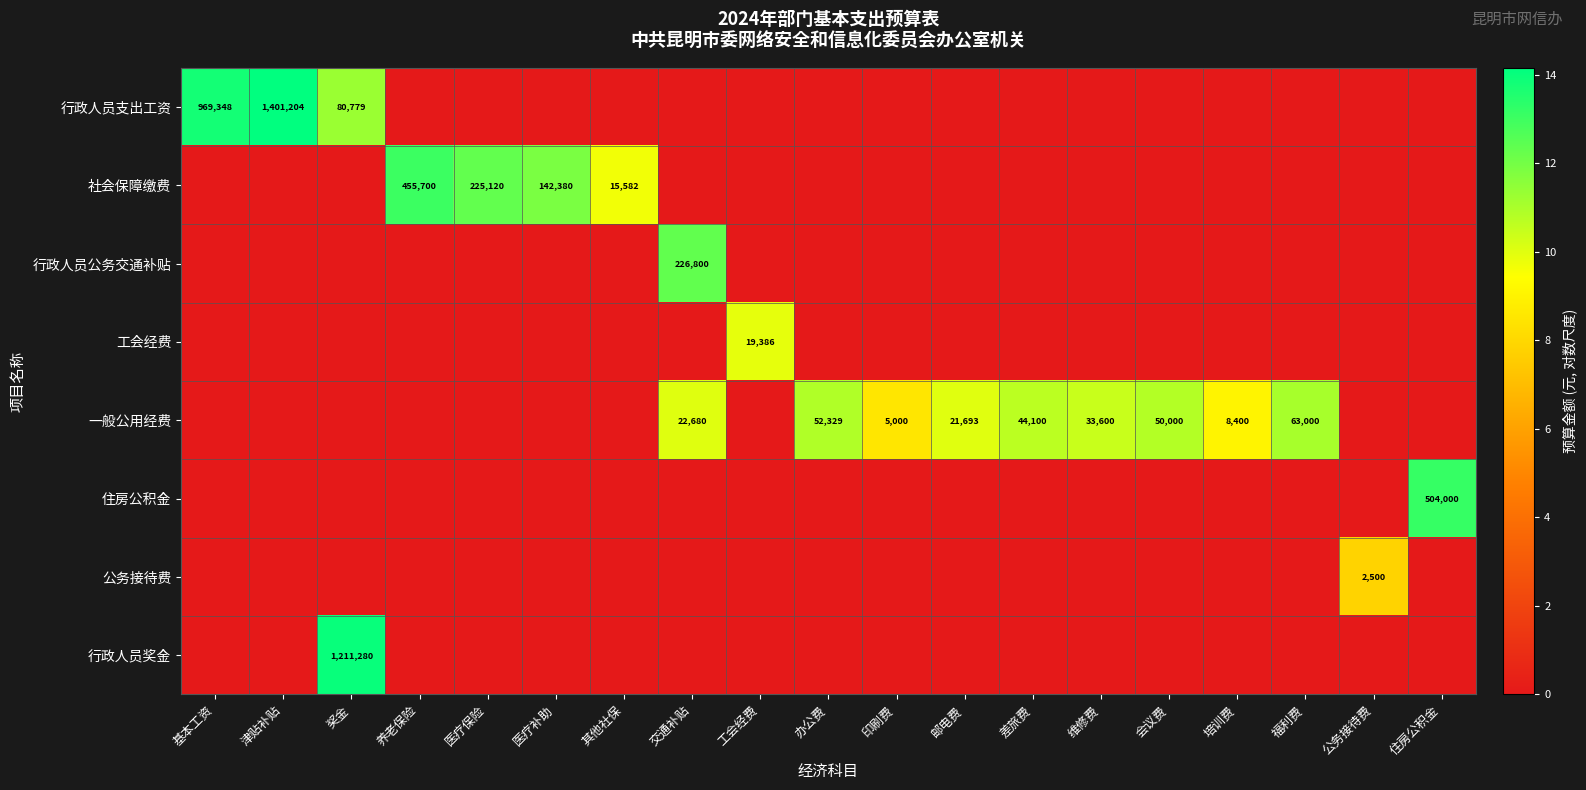

The value of 一般公用经费 at 会议费 is 76002. True or false?

False